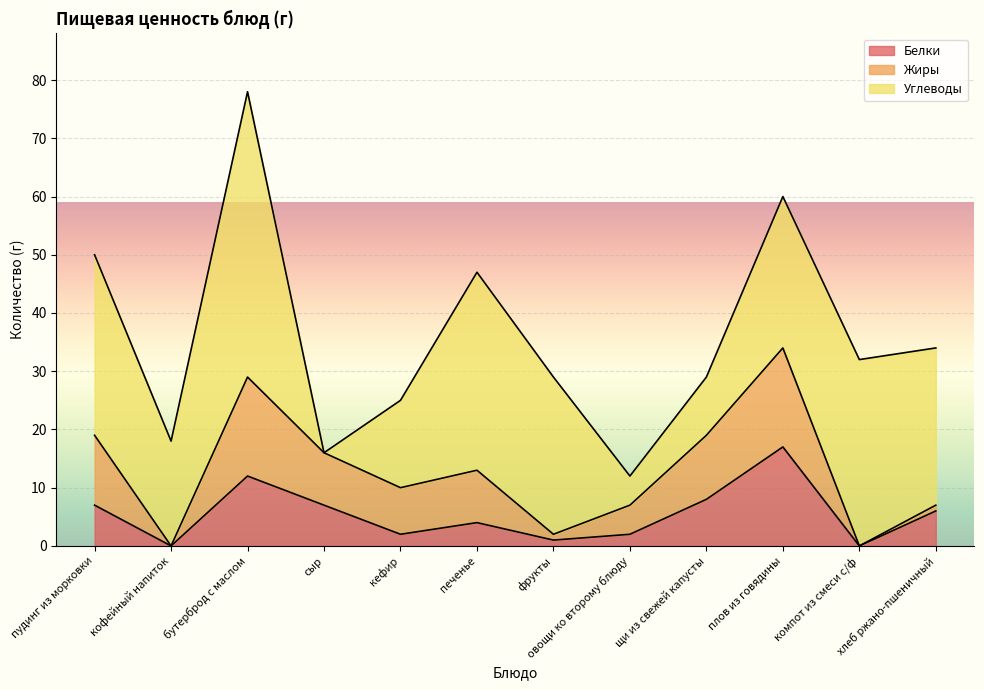

In Белки, how many points are lower than both neighbors (excluding endpoints)?

4